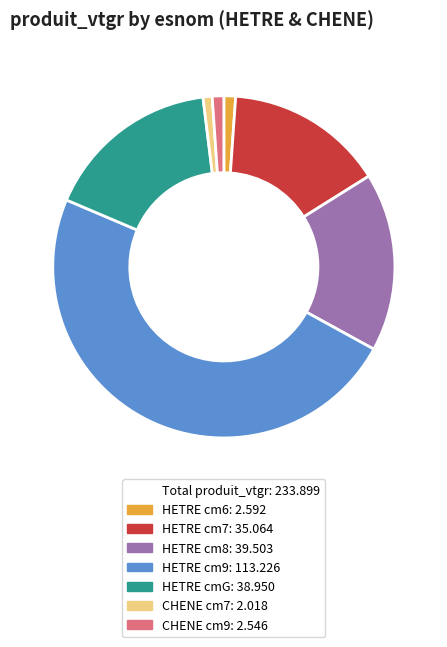

Does any single category account for the majority?

No